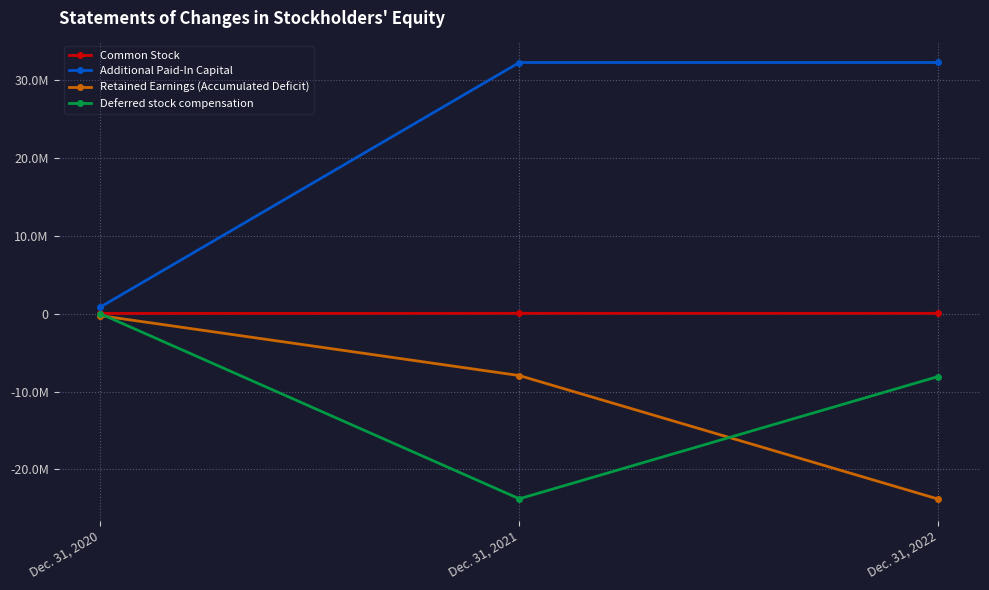

What are all the series names shown in the legend?

Common Stock, Additional Paid-In Capital, Retained Earnings (Accumulated Deficit), Deferred stock compensation